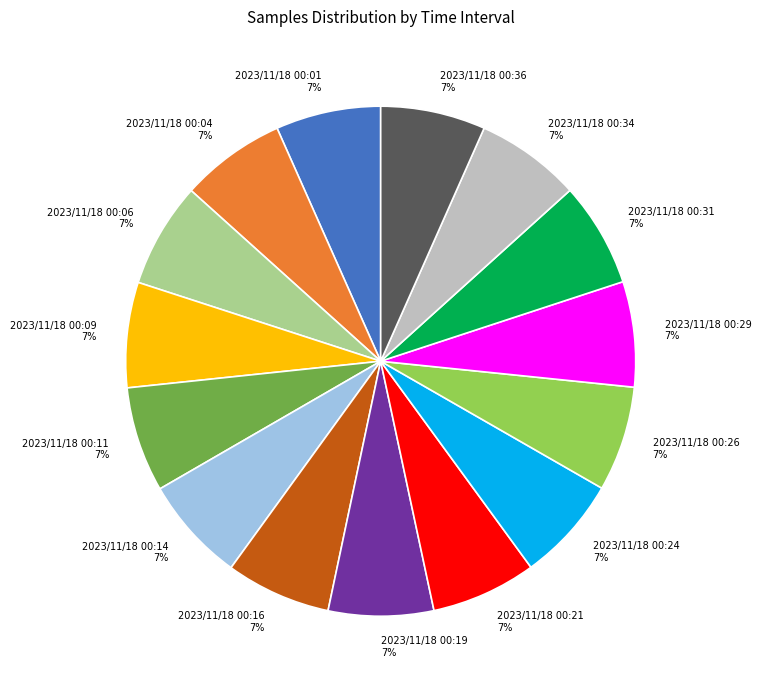

True or false: 2023/11/18 00:31 7% accounts for 7% of the total.

True